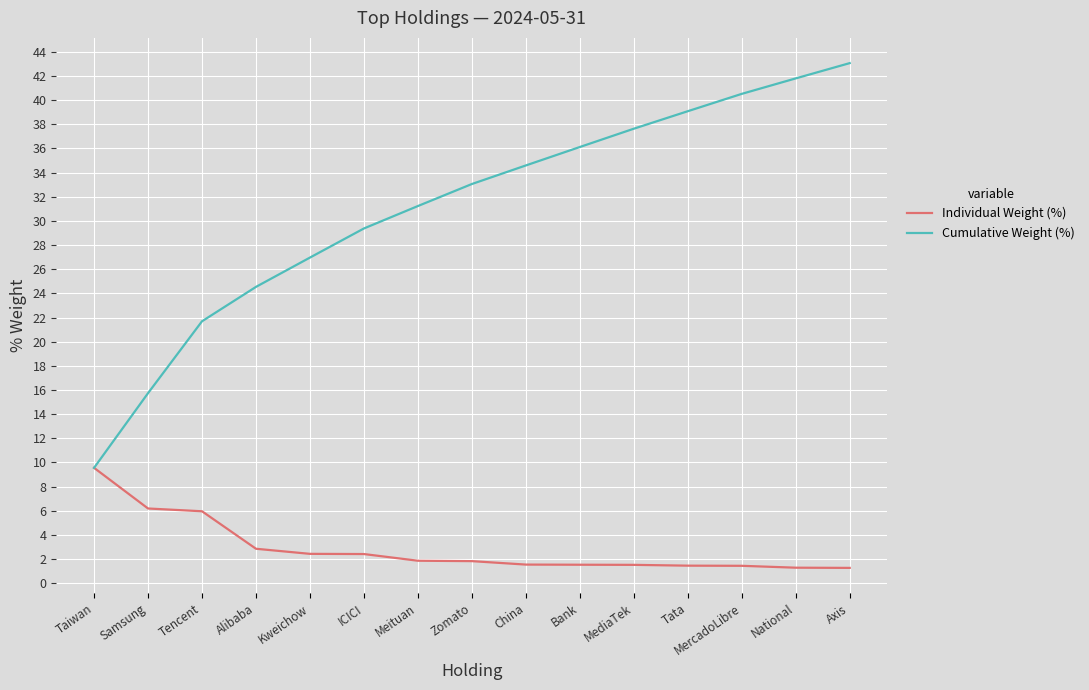

What is the highest value of the Cumulative Weight (%) series?

43.1